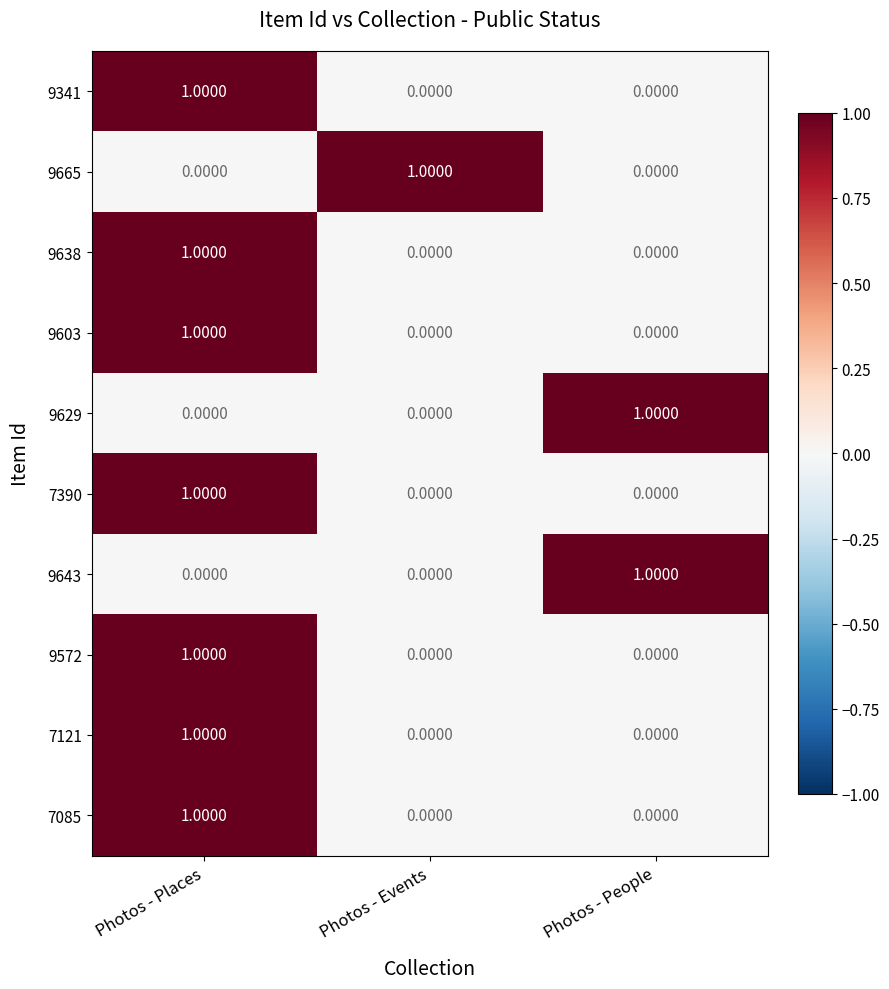

At which label does 9341 reach its peak?

Photos - Places